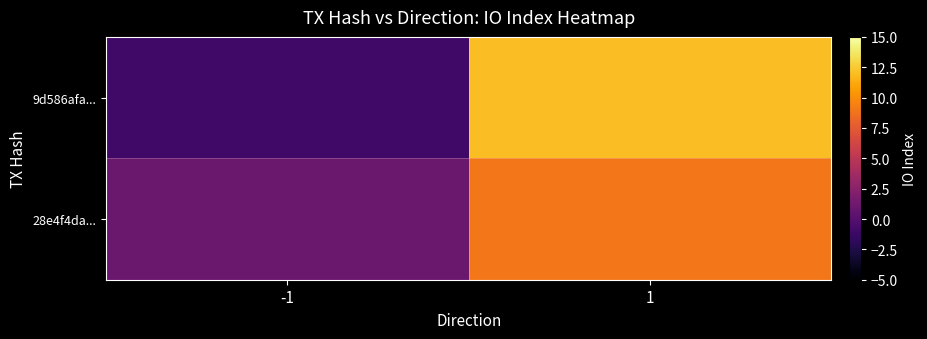

Which category has the lowest value across all series?

-1